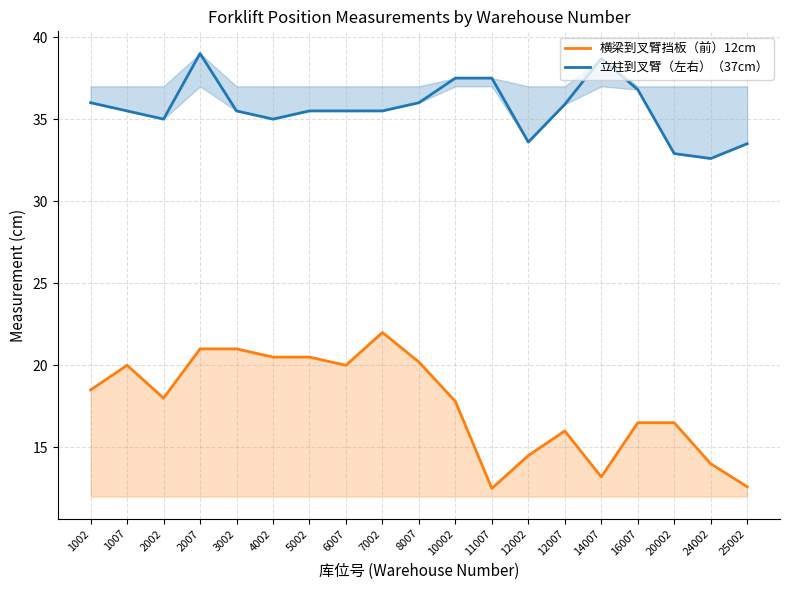

At how many categories does at least one series exceed 22?

19